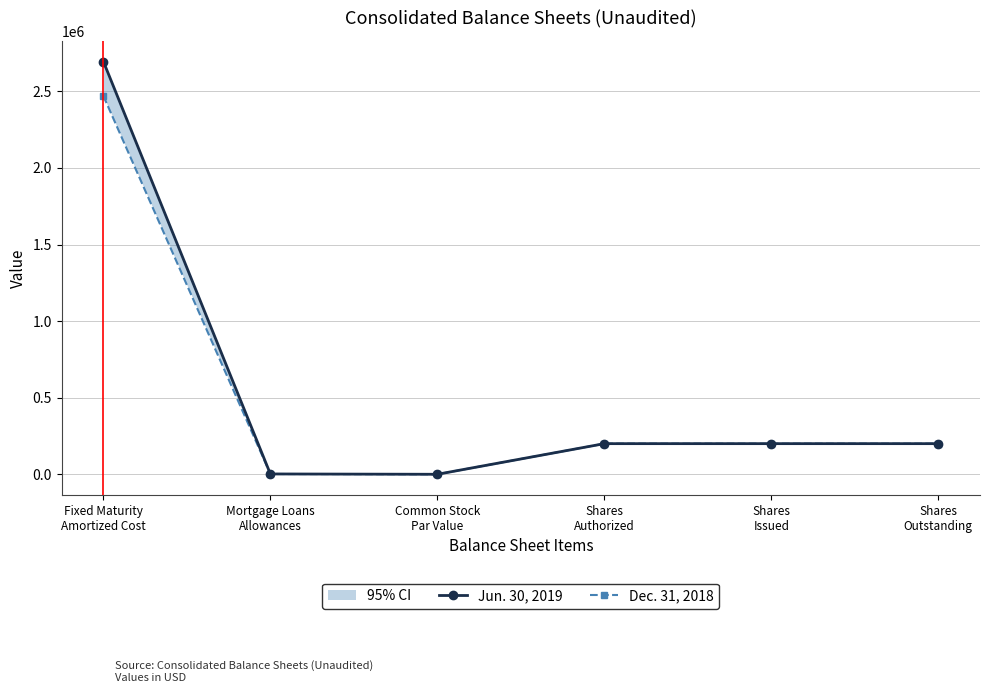

At which label does Jun. 30, 2019 first exceed 200000?

Fixed Maturity
Amortized Cost